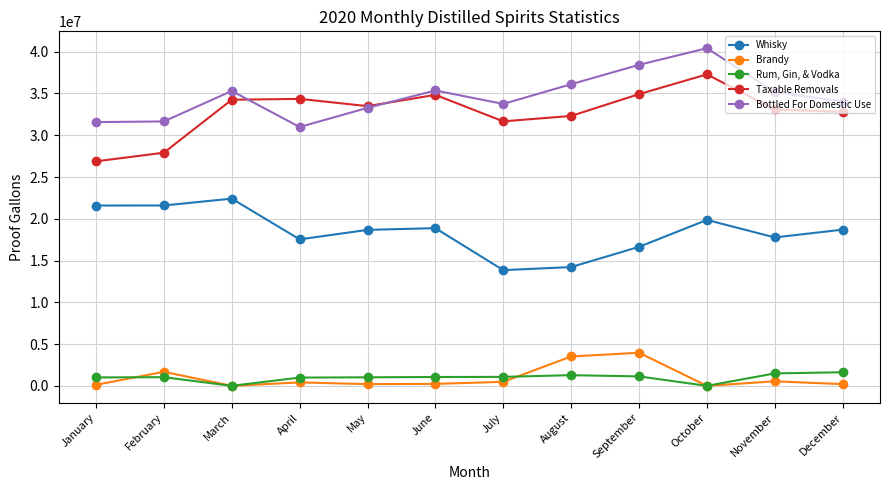

True or false: Whisky and Rum, Gin, & Vodka cross at least once.

False